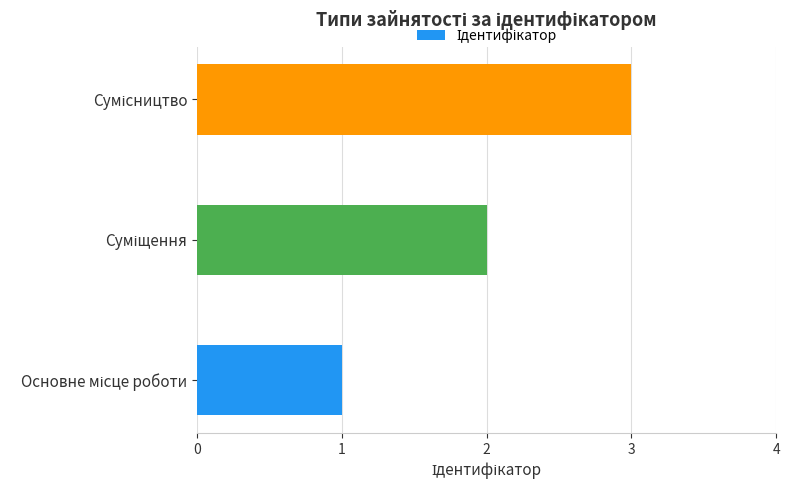

What is the difference between the maximum and second lowest values?

1